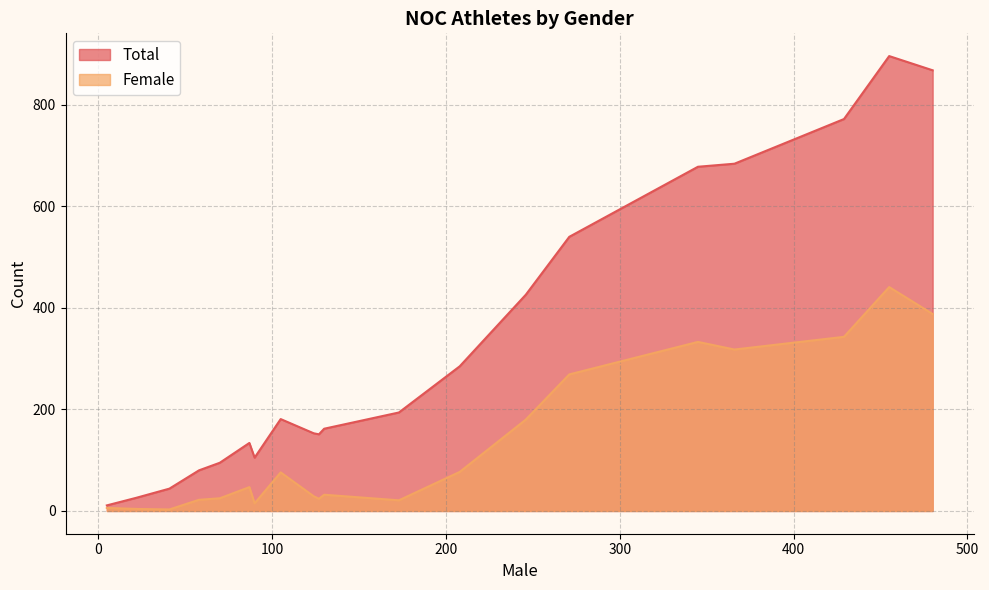

What is the difference between the maximum and minimum values in the Female series?

438